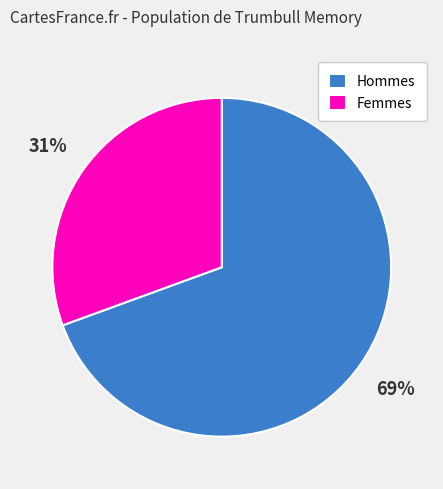

To the nearest percent, what percentage of the pie is Hommes?

69%